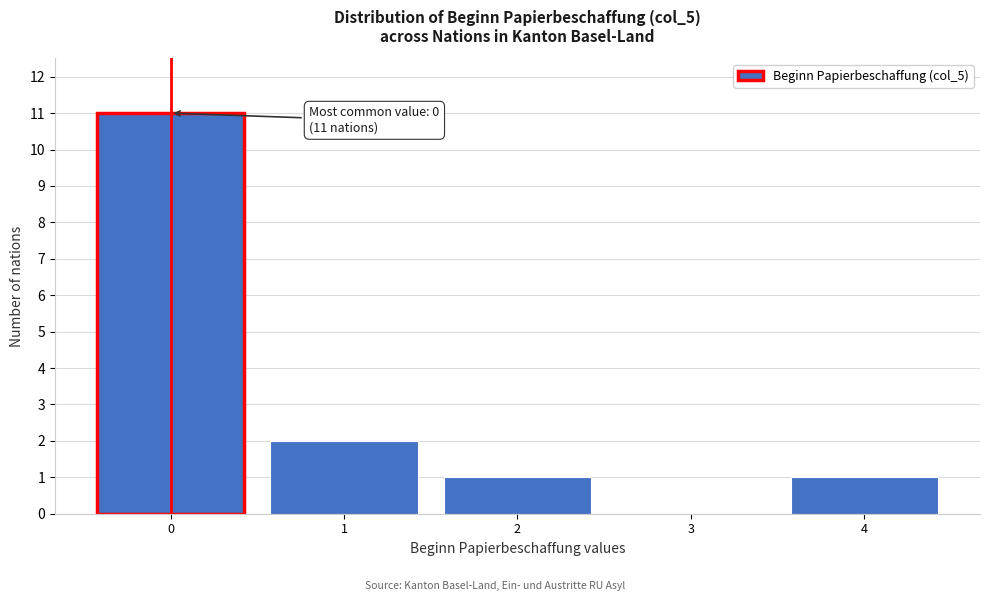

Which range on the x-axis has the tallest bar?

-0.5 to 0.5